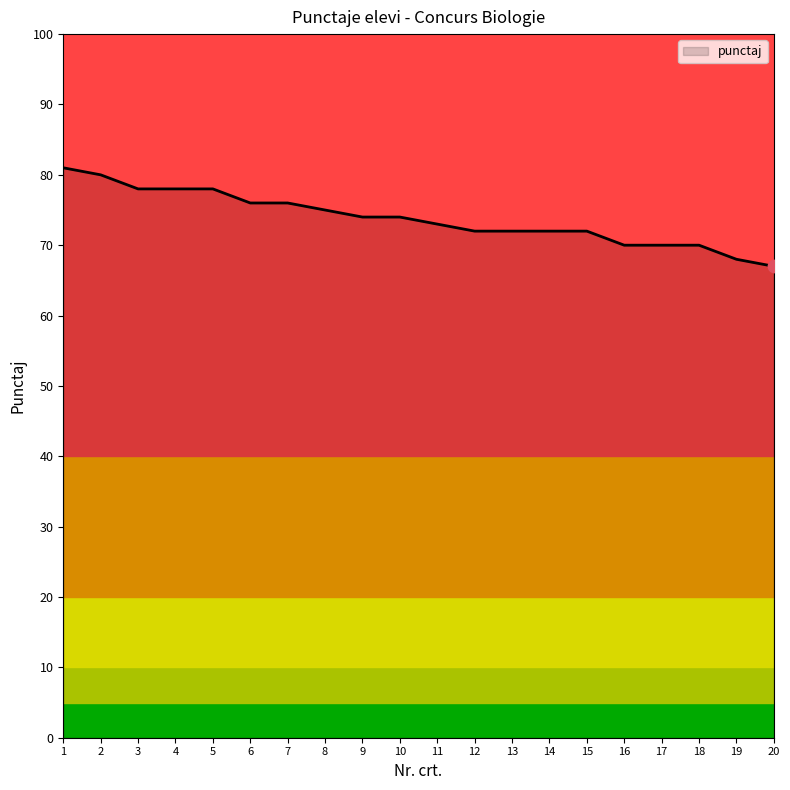

What is the change in value from 8 to 13?

-3